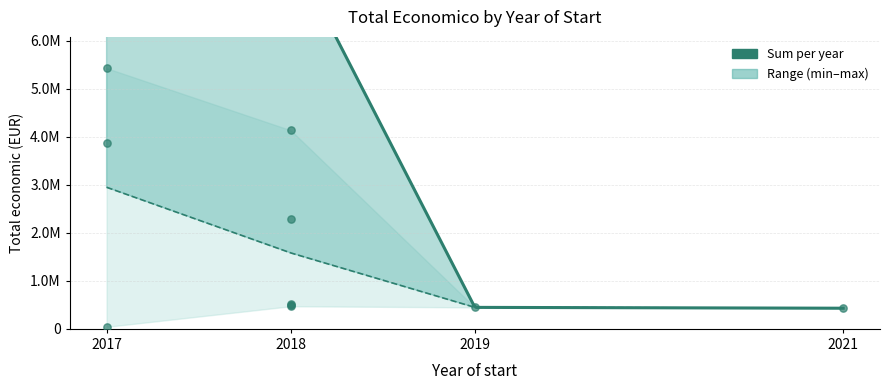

What is the change in value from 2018 to 2017?

+3367028